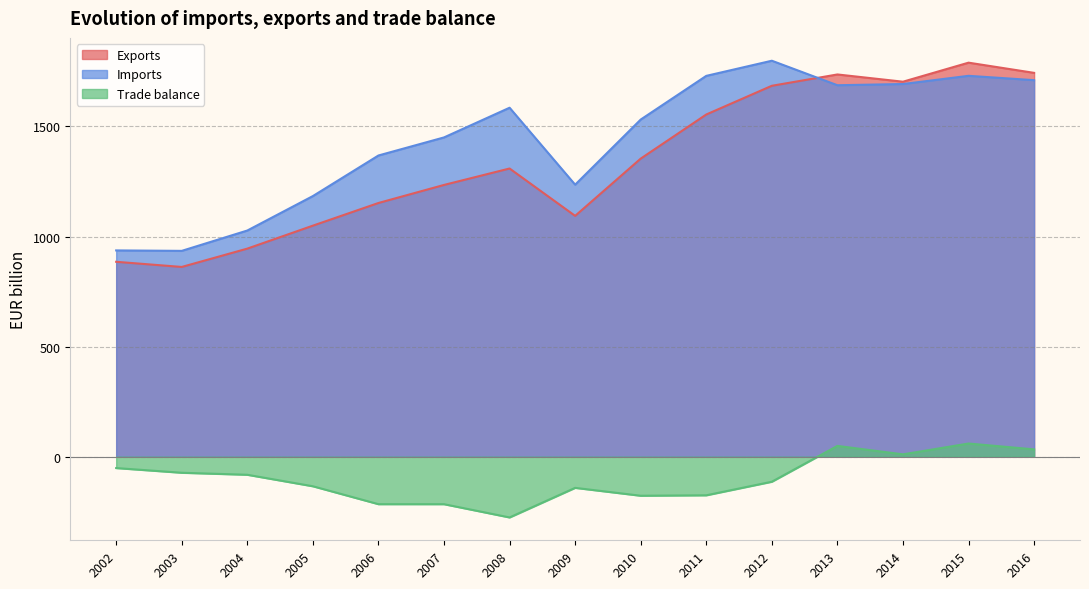

Reading left to right, extract all data points from this chart.

Exports: 2002=885.3	2003=861.9	2004=945.2	2005=1049.5	2006=1152.5	2007=1234.5	2008=1309.1	2009=1094.0	2010=1354.1	2011=1554.5	2012=1684.9	2013=1736.4	2014=1703.5	2015=1790.0	2016=1743.6
Imports: 2002=937.0	2003=935.0	2004=1027.4	2005=1183.9	2006=1368.3	2007=1450.3	2008=1585.2	2009=1235.6	2010=1531.5	2011=1730.0	2012=1798.8	2013=1687.4	2014=1692.9	2015=1730.2	2016=1710.4
Trade balance: 2002=-51.7	2003=-73.1	2004=-82.2	2005=-134.4	2006=-215.8	2007=-215.9	2008=-276.1	2009=-141.7	2010=-177.5	2011=-175.5	2012=-113.8	2013=48.9	2014=10.6	2015=59.8	2016=33.2